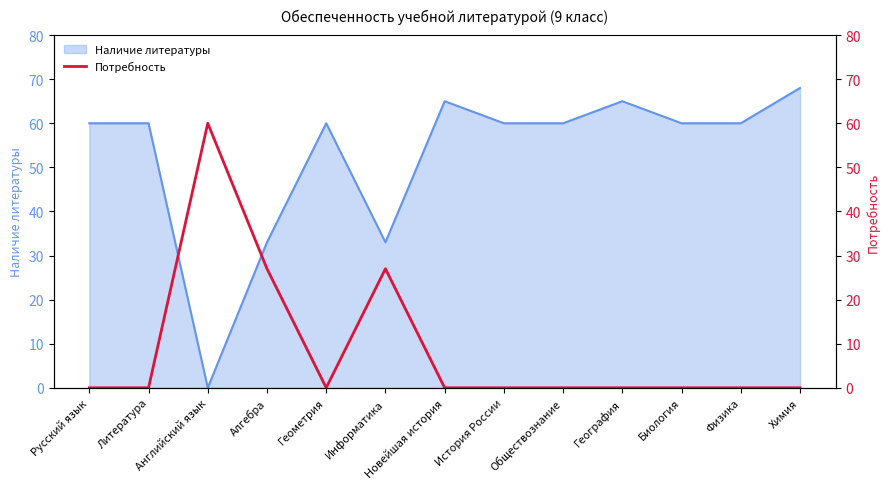

Which category has the lowest value in the Наличие литературы series?

Английский язык